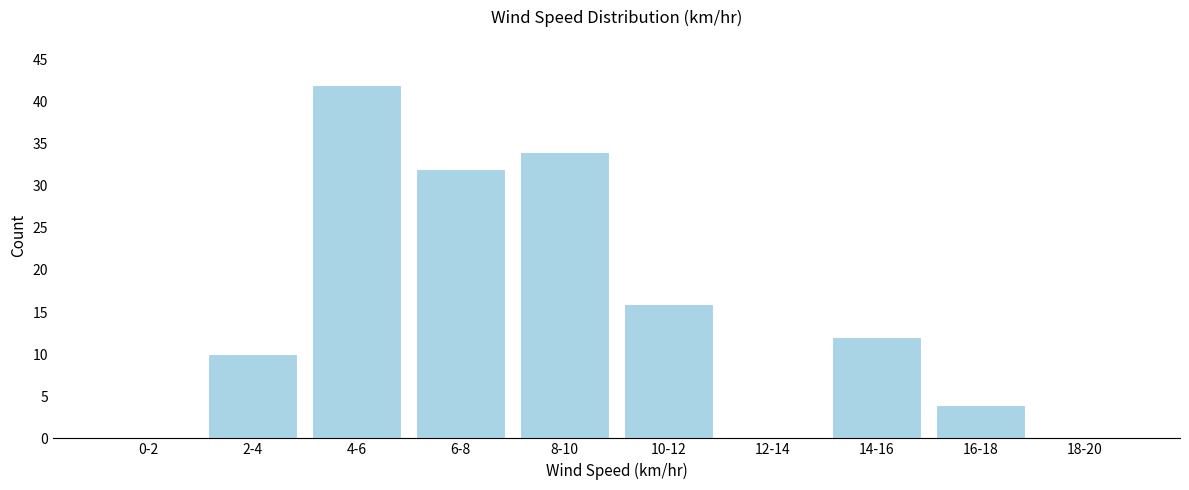

Reading right to left, transcribe all the data shown in this chart.

18-20=0	16-18=4	14-16=12	12-14=0	10-12=16	8-10=34	6-8=32	4-6=42	2-4=10	0-2=0